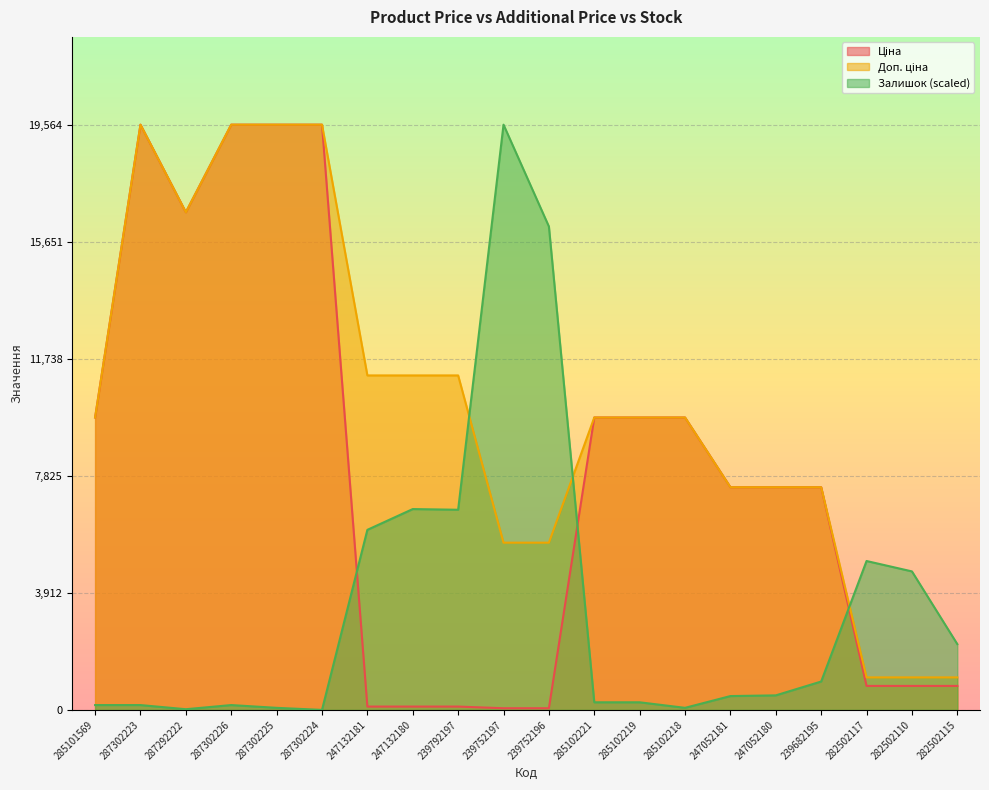

How many positive values does the Залишок series have?

19